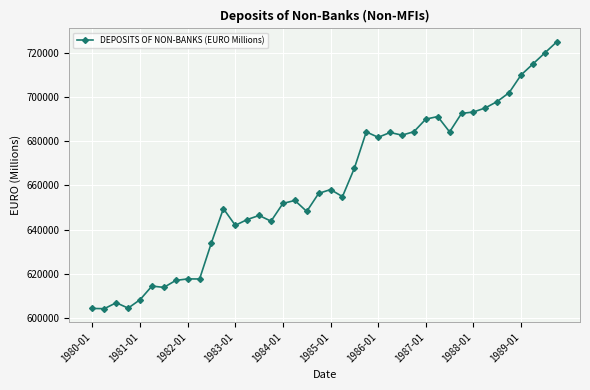

How many data points does each series have?

40